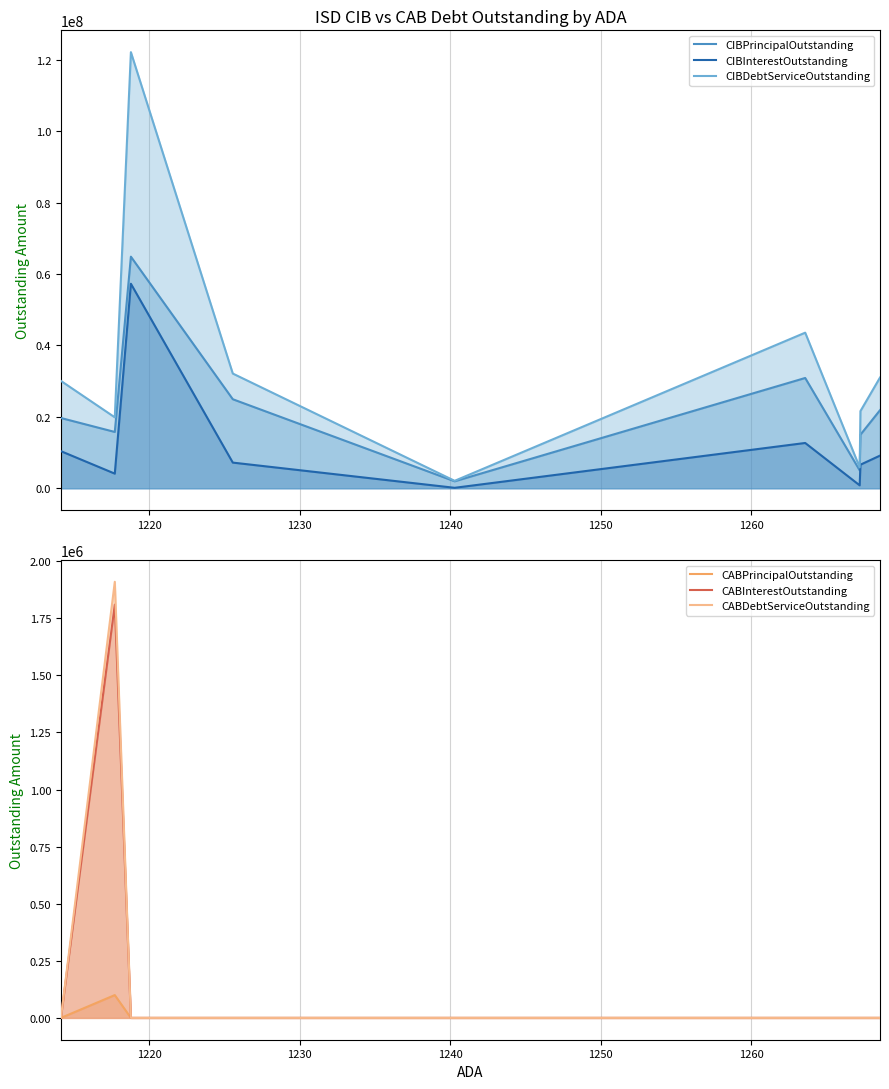

Reading left to right, what are all the values shown in this chart?

CIBPrincipalOutstanding: 19685000.0	15775000.0	64874000.0	24940000.0	1955000.0	30895000.0	5020000.0	15010000.0	21870000.0
CIBInterestOutstanding: 10396100.0	4100781.4	57285897.5	7191818.8	131775.0	12689937.1	822600.0	6606125.0	9146227.6
CIBDebtServiceOutstanding: 30081100.0	19875781.4	122159897.5	32131818.8	2086775.0	43584937.1	5842600.0	21616125.0	31016227.6
CABPrincipalOutstanding: 0.0	100000.0	0.0	0.0	0.0	0.0	0.0	0.0	0.0
CABInterestOutstanding: 0.0	1810000.0	0.0	0.0	0.0	0.0	0.0	0.0	0.0
CABDebtServiceOutstanding: 0.0	1910000.0	0.0	0.0	0.0	0.0	0.0	0.0	0.0